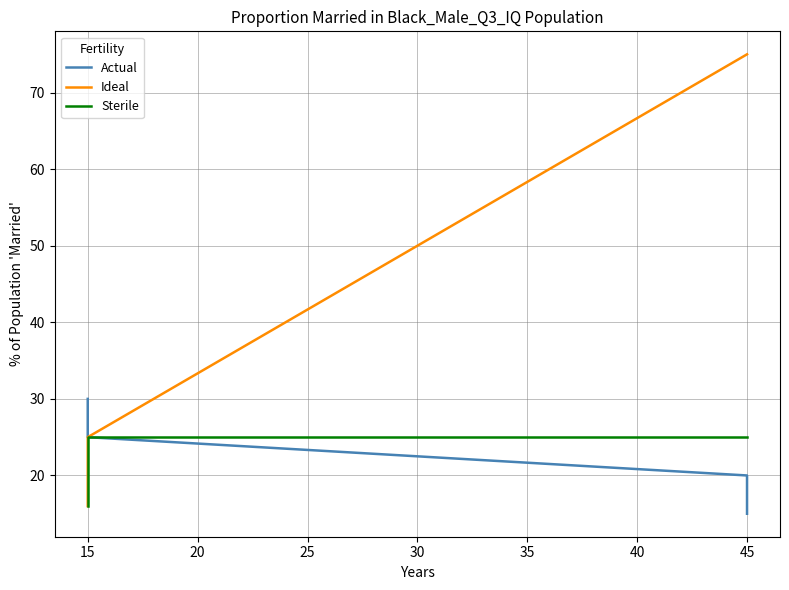

The Ideal series shows 51 at 45. True or false?

False